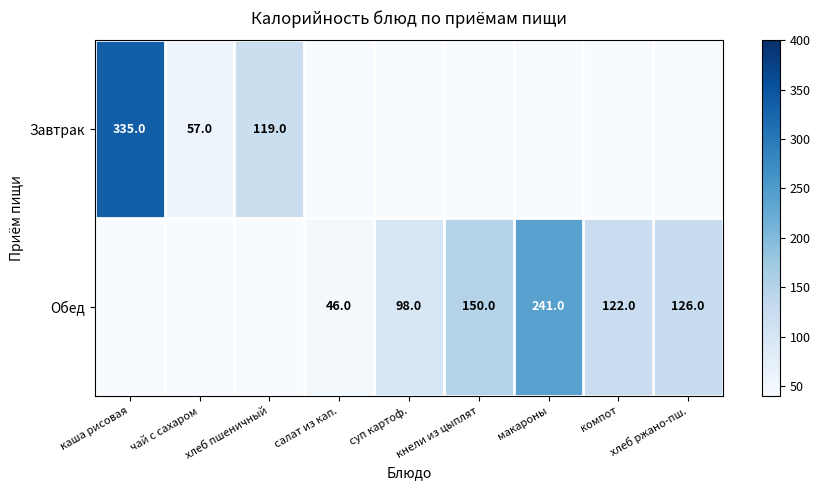

Count the number of categories in the chart.

9